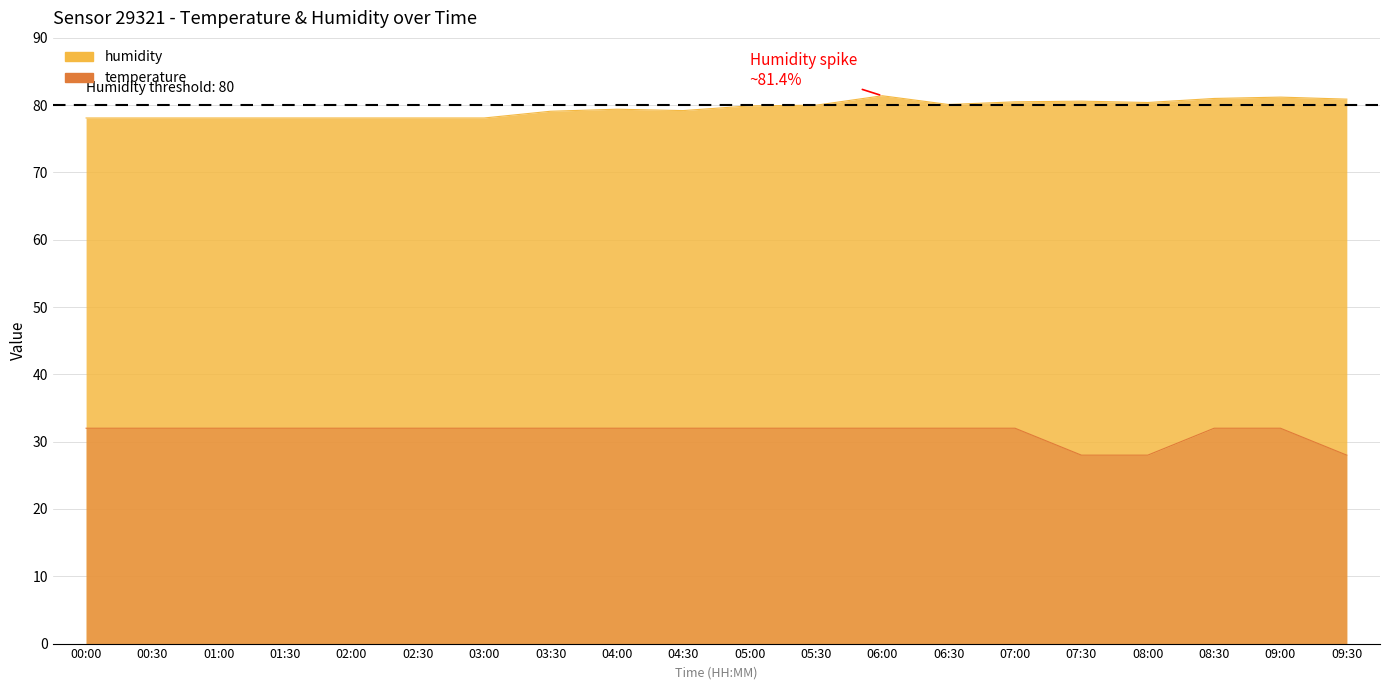

List the labels in order of humidity value, largest first.

06:00, 09:00, 08:30, 09:30, 07:30, 07:00, 08:00, 06:30, 05:30, 05:00, 04:00, 04:30, 03:30, 00:00, 00:30, 01:00, 01:30, 02:00, 02:30, 03:00